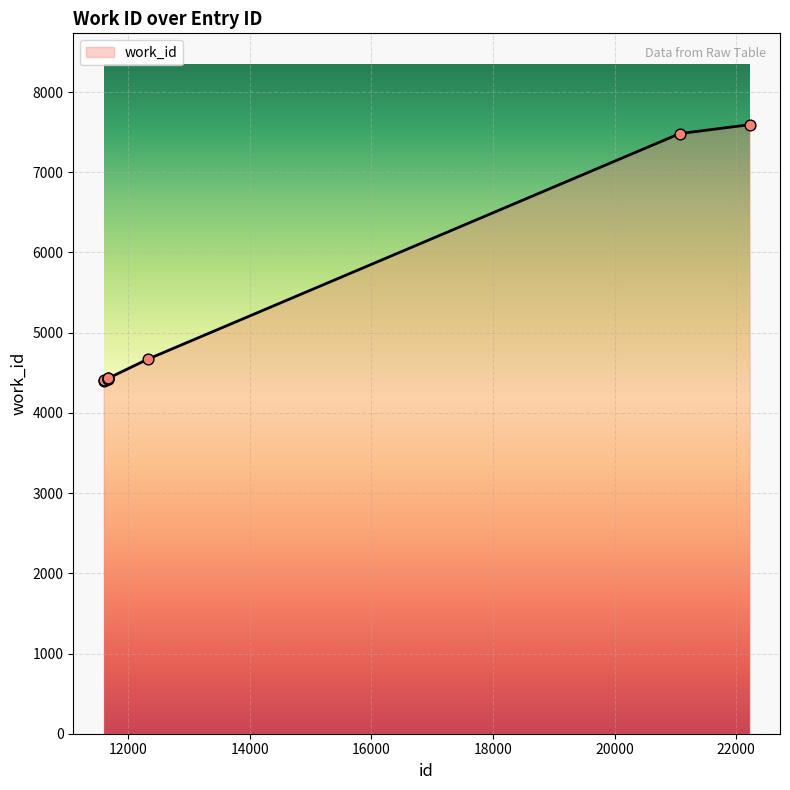

What is the difference between the maximum and minimum values?

3191